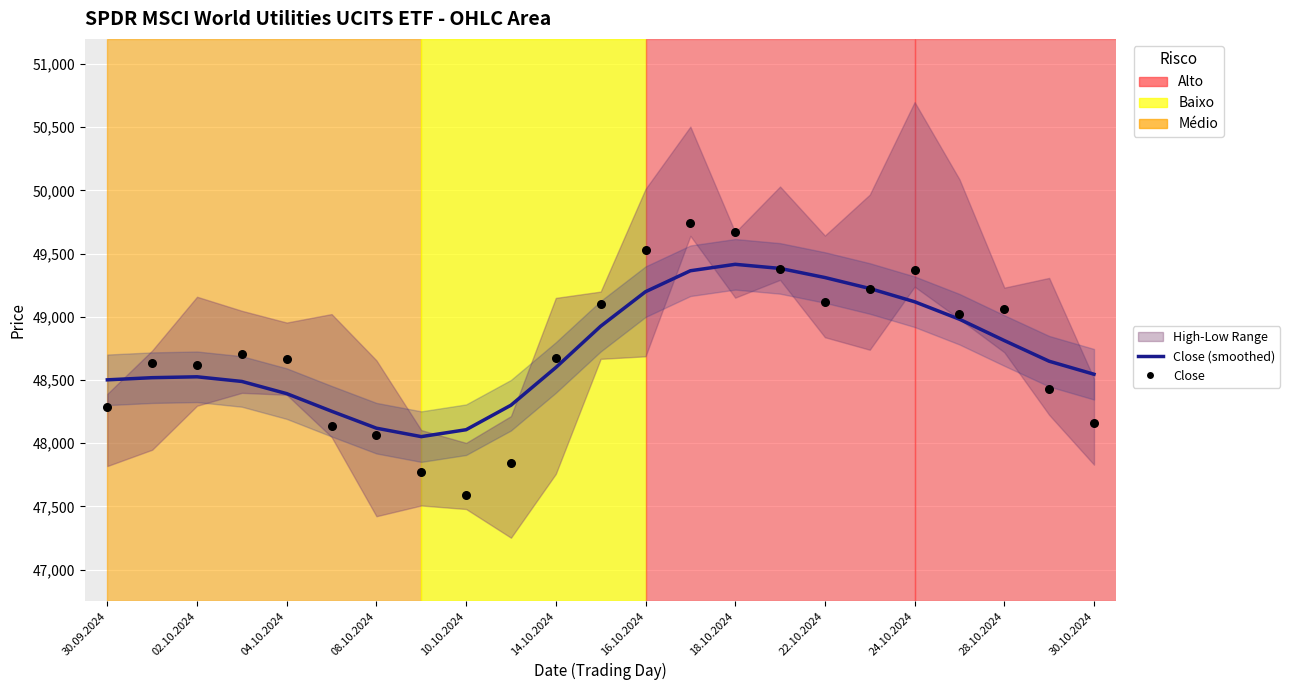

Which series has the largest total across all categories?

Close (smoothed)